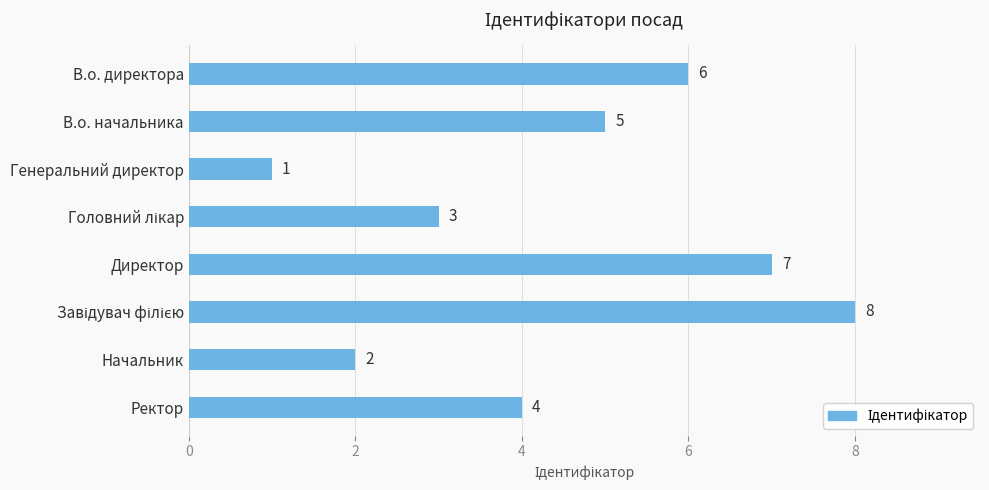

Are the bars grouped side by side (vs. stacked)?

No